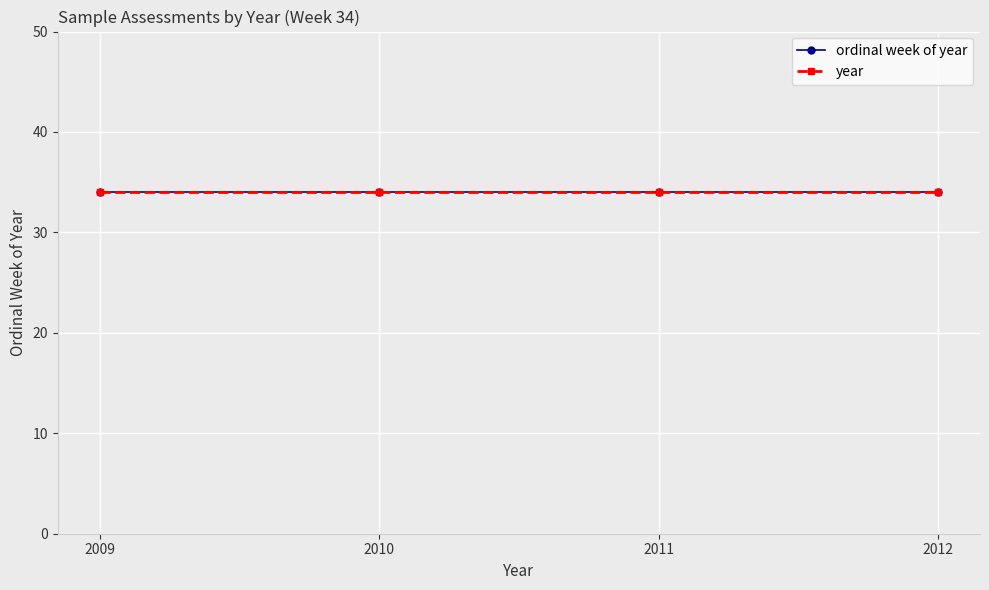

Is the value of ordinal week of year at 2012-W34 greater than the value of year at 2010-W34?

No